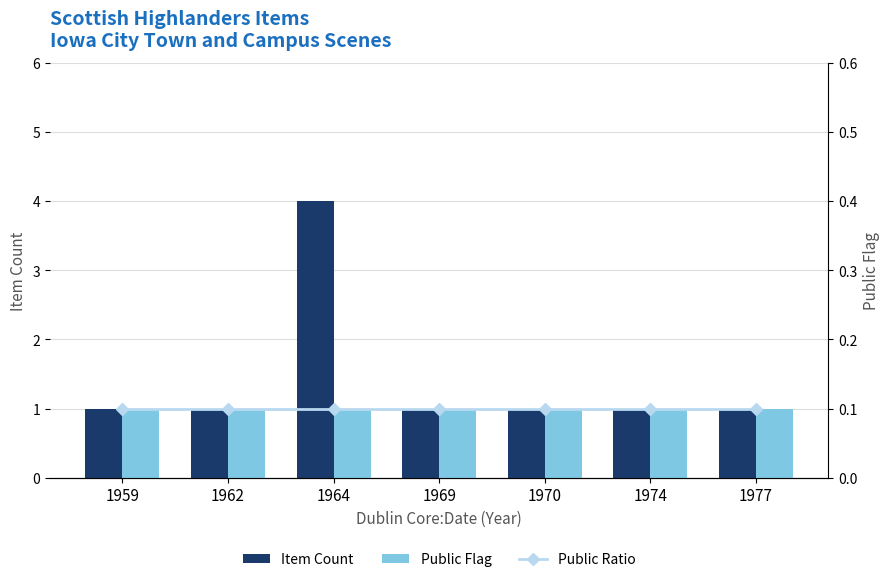

What is the sum of all Public Flag values?

7.0